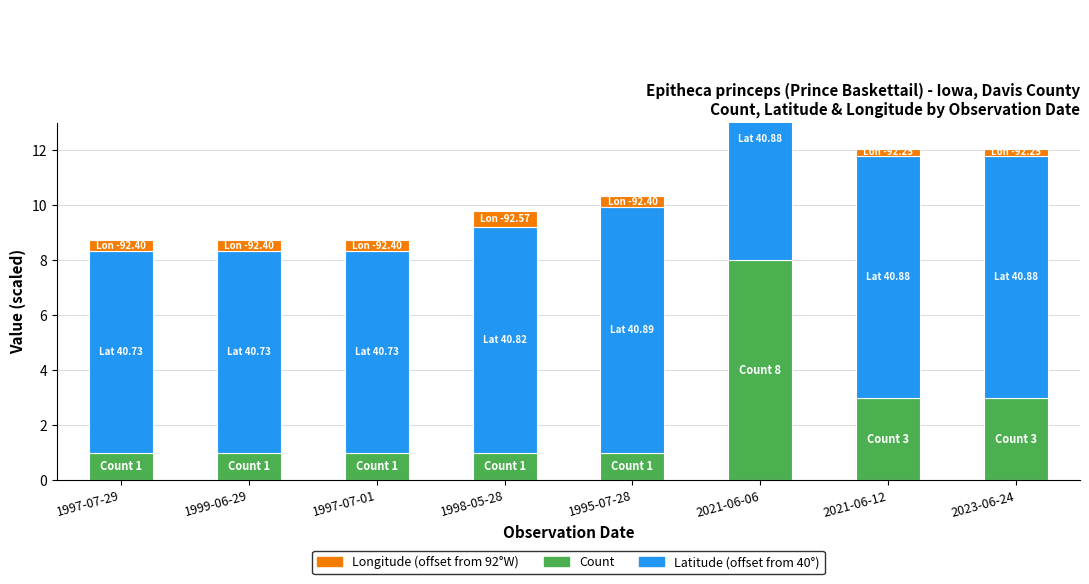

Is the value of Count at 1999-06-29 greater than the value of Latitude (offset from 40°) at 1997-07-29?

No